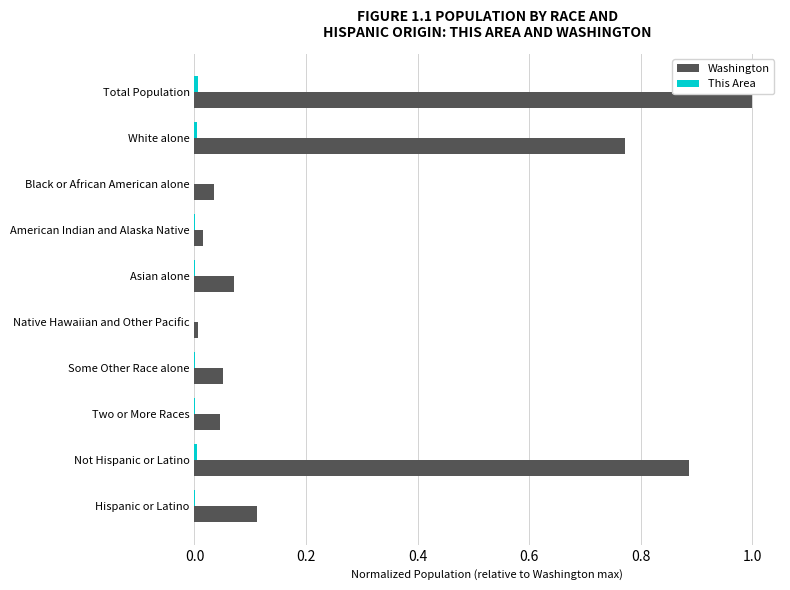

Is it true that Washington equals 0.0 at Native Hawaiian and Other Pacific?

True